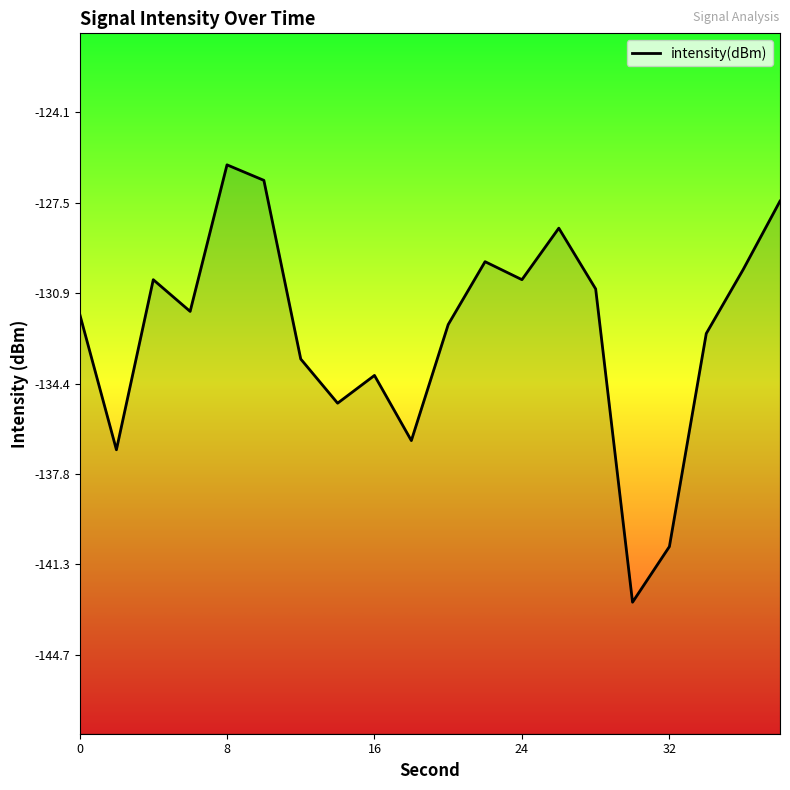

The value at 9 is -47.3. True or false?

False